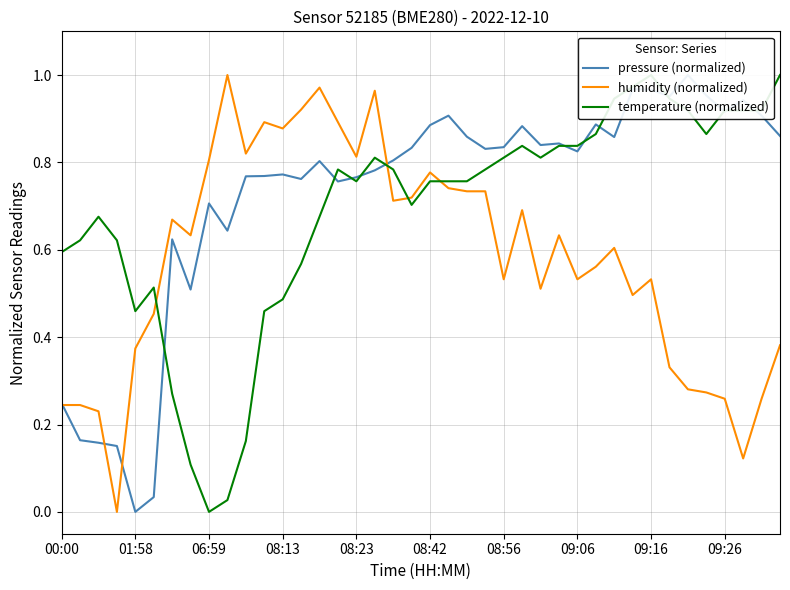

What are all the series names shown in the legend?

pressure (normalized), humidity (normalized), temperature (normalized)